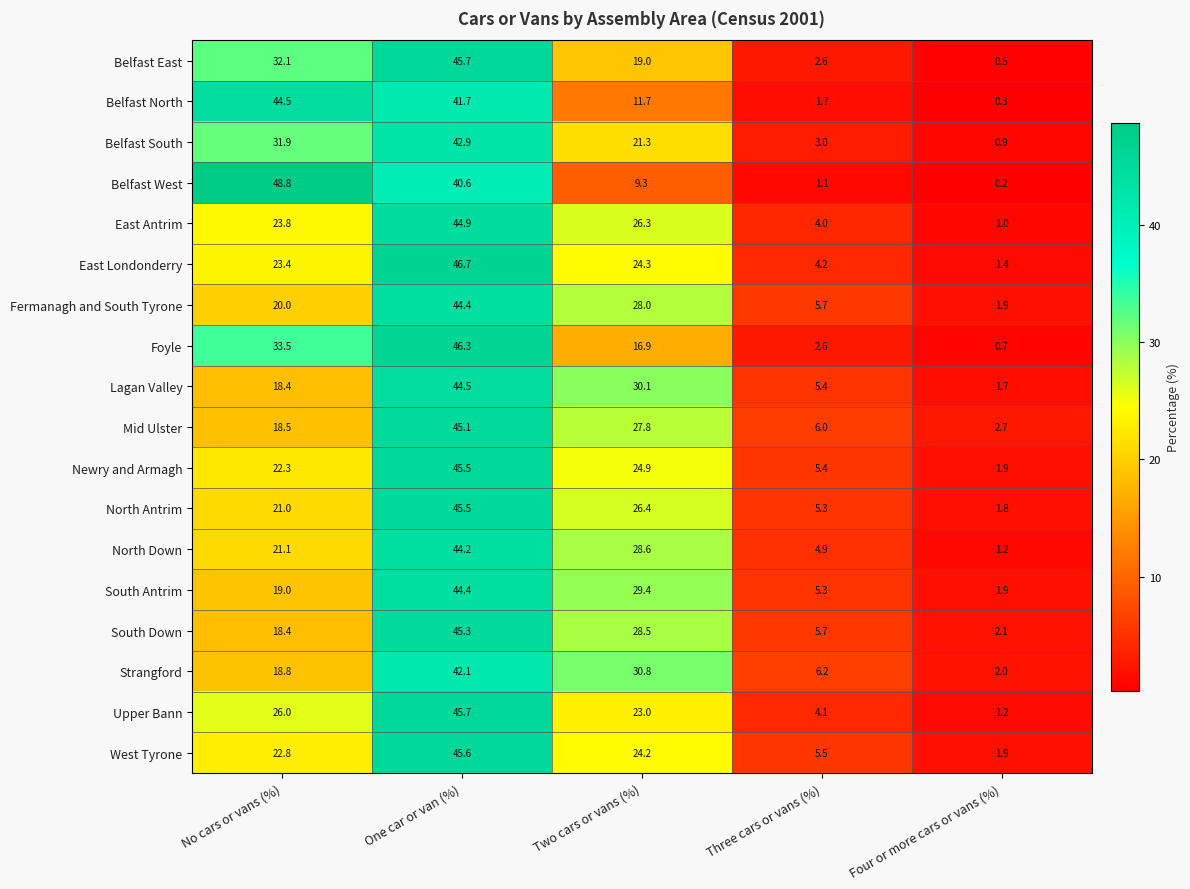

Which series has the widest spread of values?

Belfast West